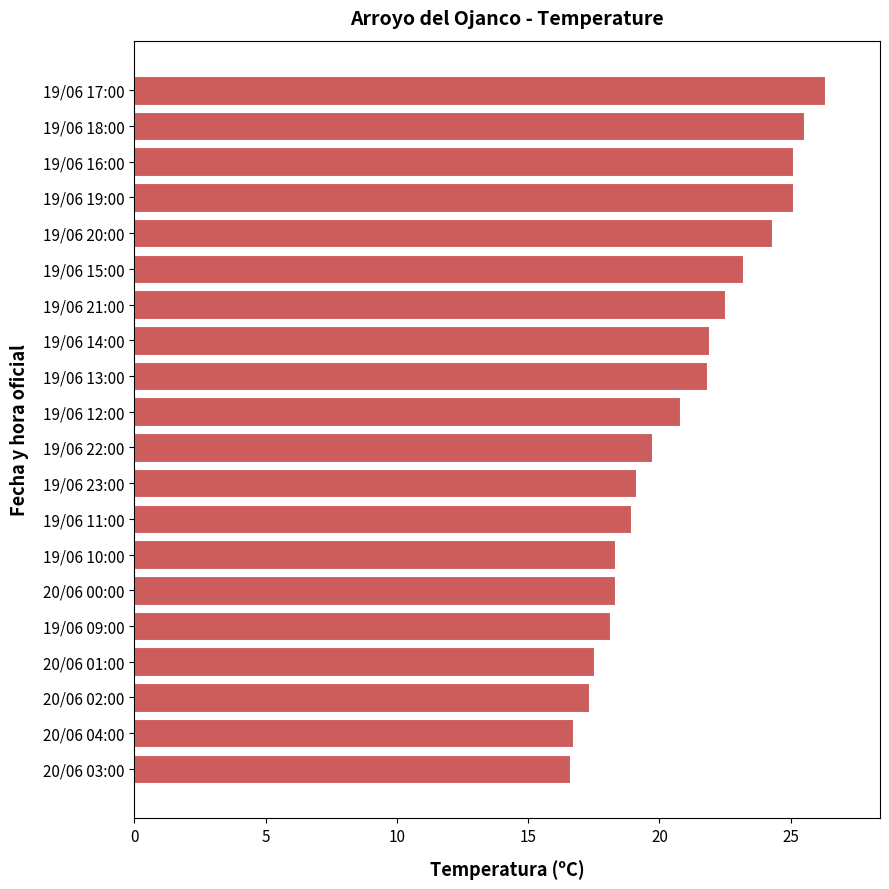

Is it true that the value at 19/06 13:00 is 11.3?

False